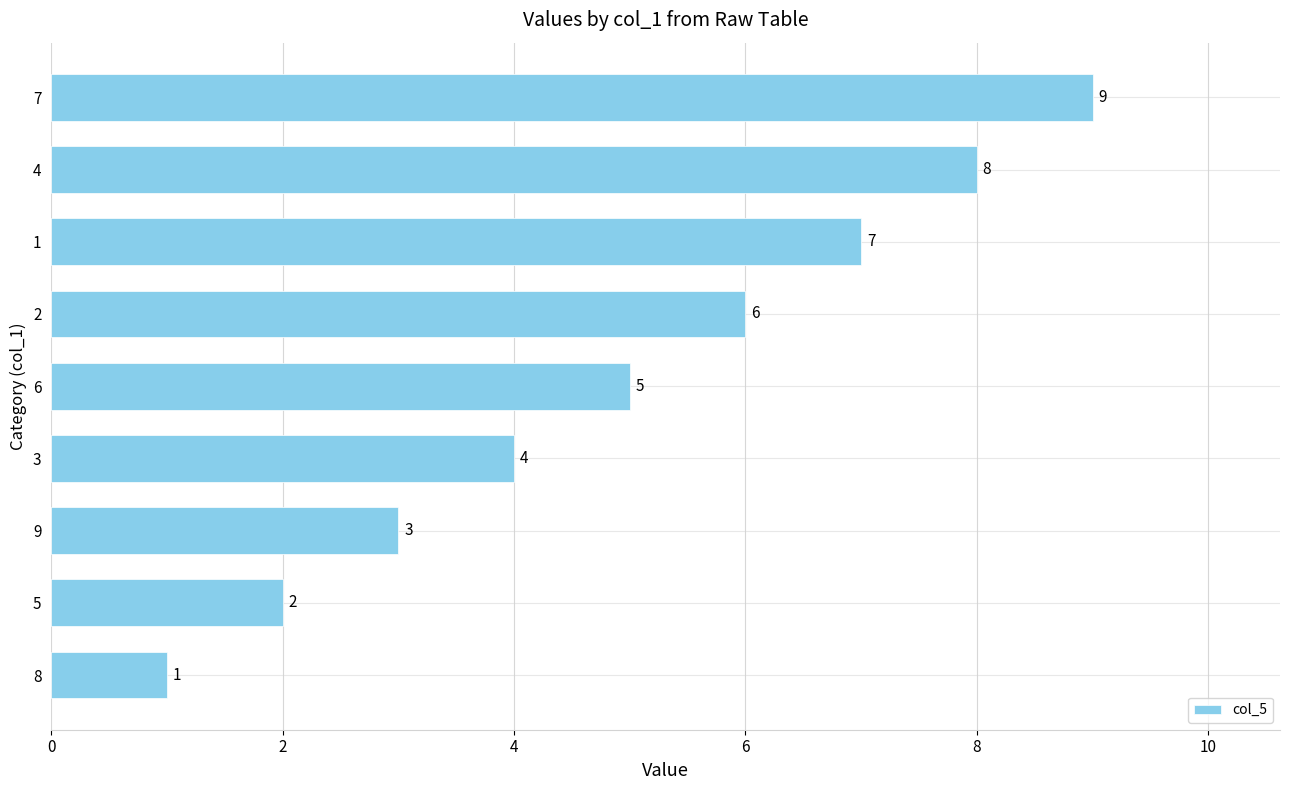

Does the chart contain any negative values?

No